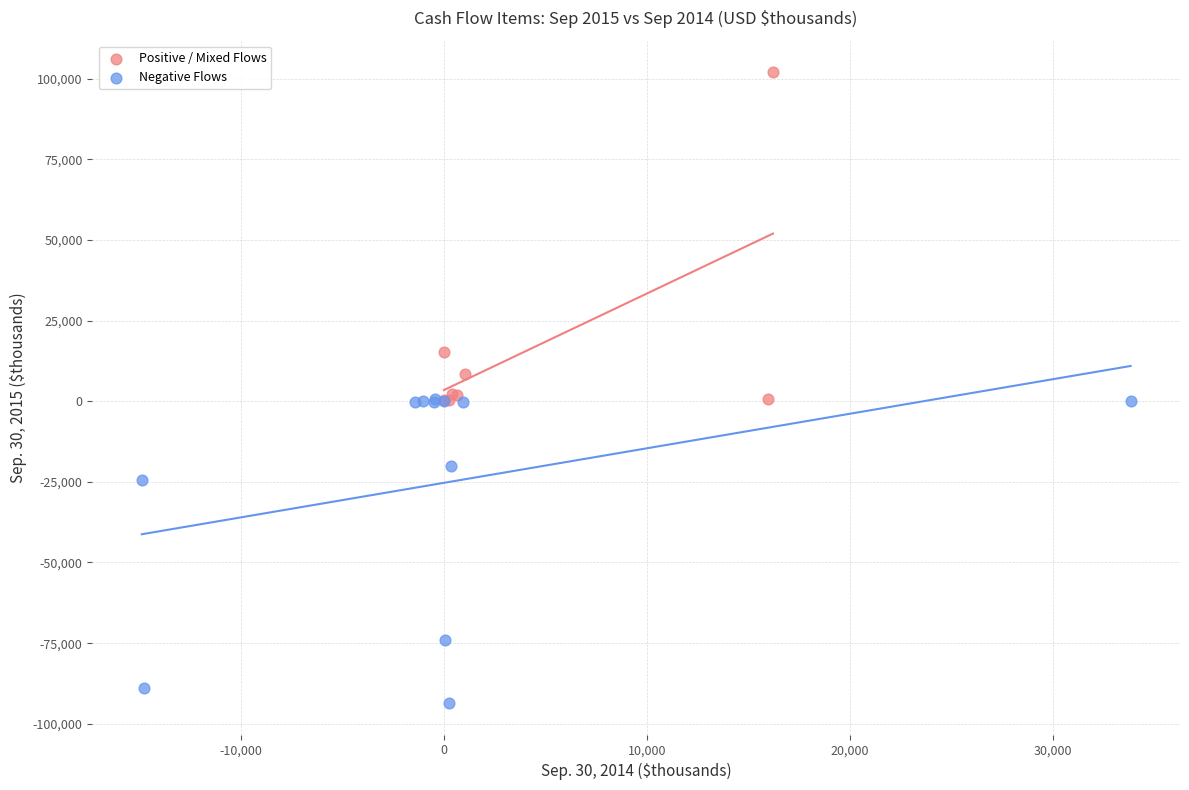

What are all the series names shown in the legend?

Positive / Mixed Flows, Negative Flows